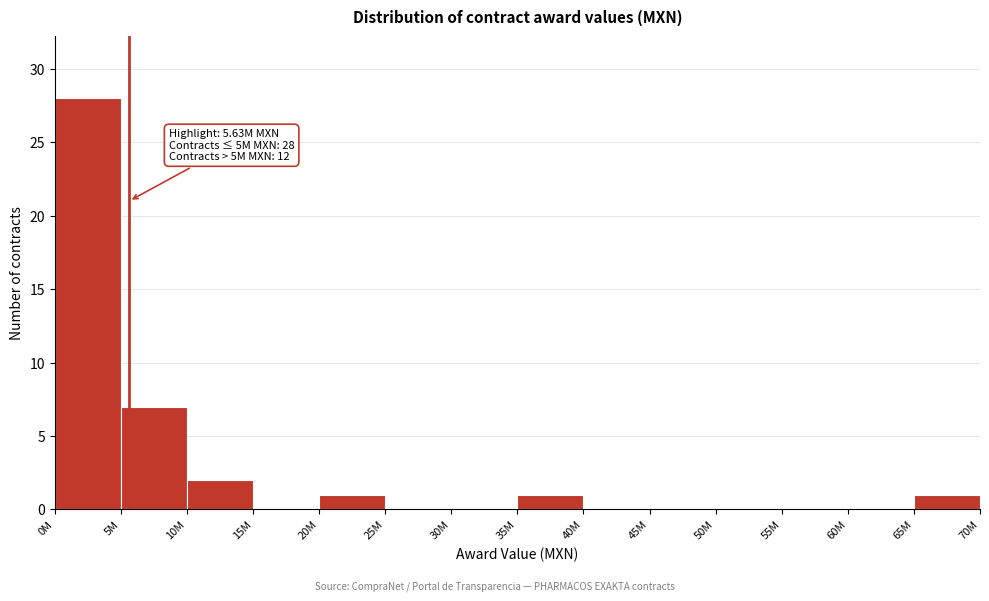

Reading right to left, extract all data points from this chart.

65M=1	60M=0	55M=0	50M=0	45M=0	40M=0	35M=1	30M=0	25M=0	20M=1	15M=0	10M=2	5M=7	0M=28